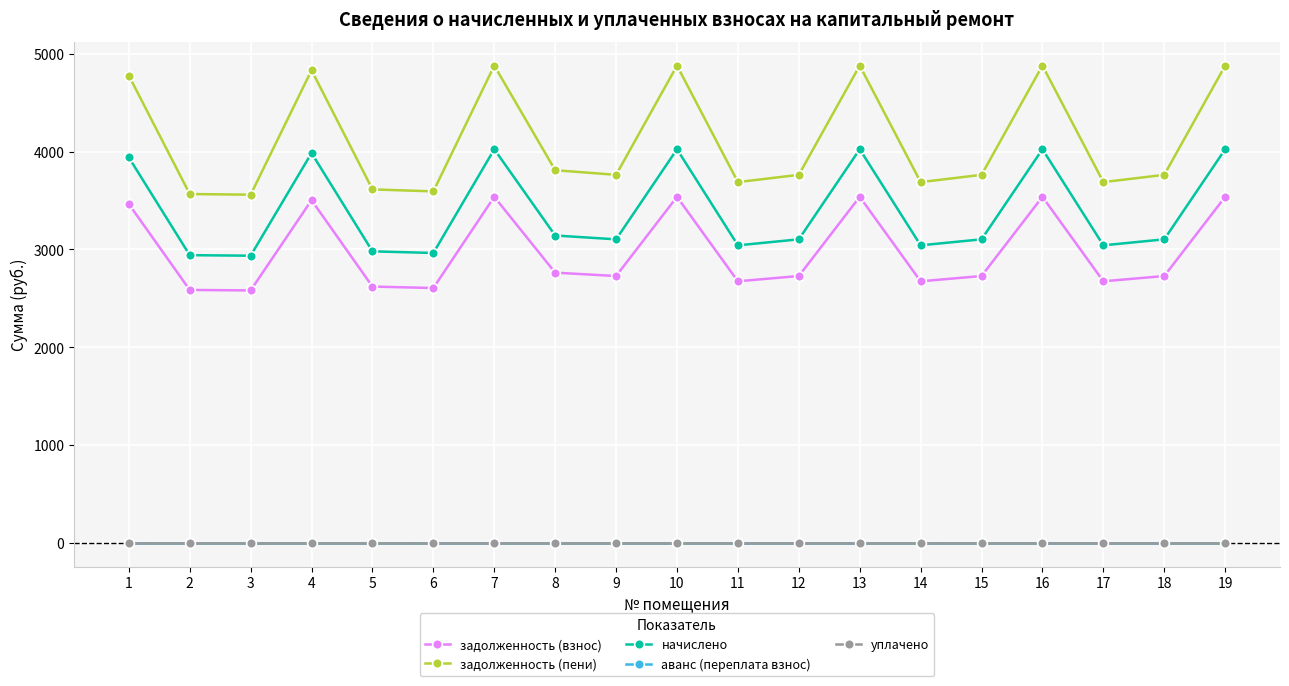

What is the difference between the maximum and minimum values in the начислено series?

1088.1